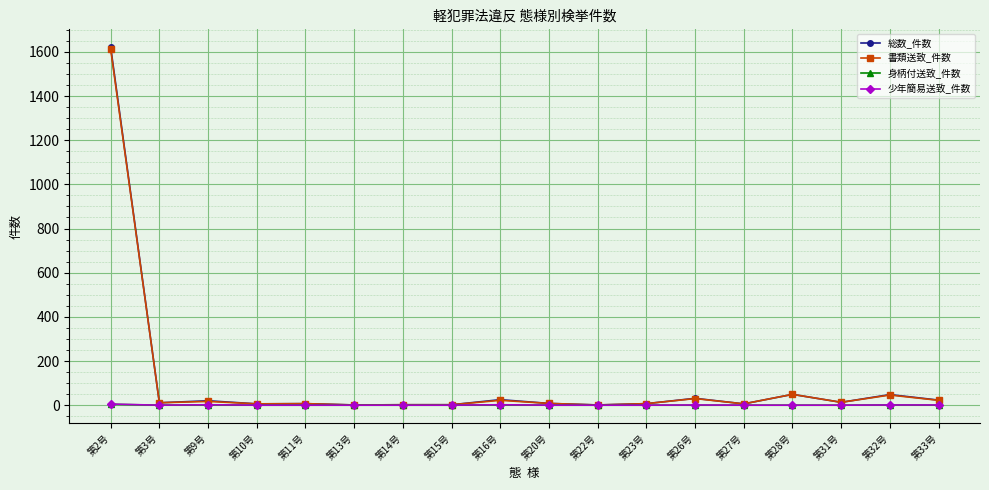

What is the greatest value displayed?

1621